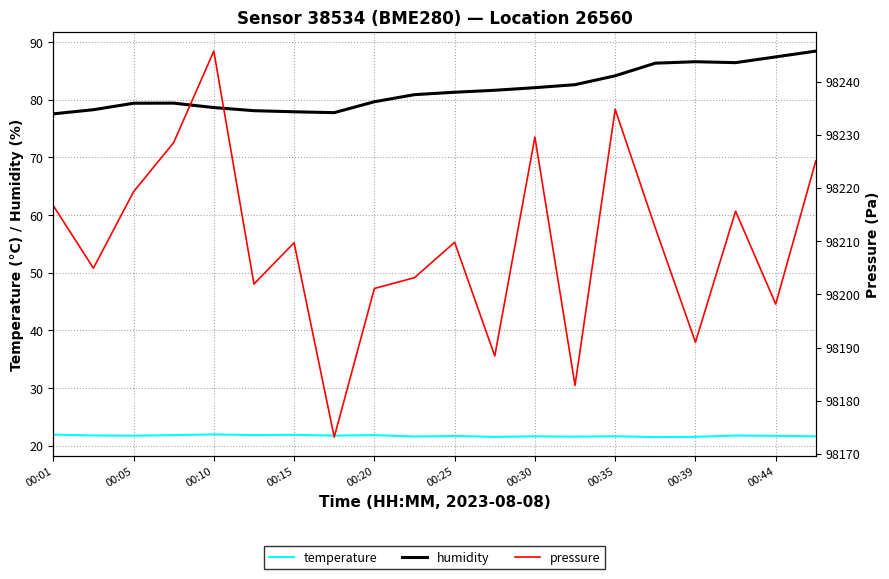

True or false: humidity and temperature intersect in this chart.

False